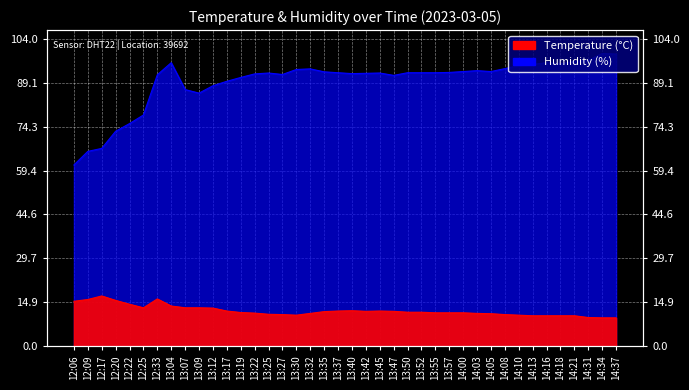

What position from the right is 13:47?

17